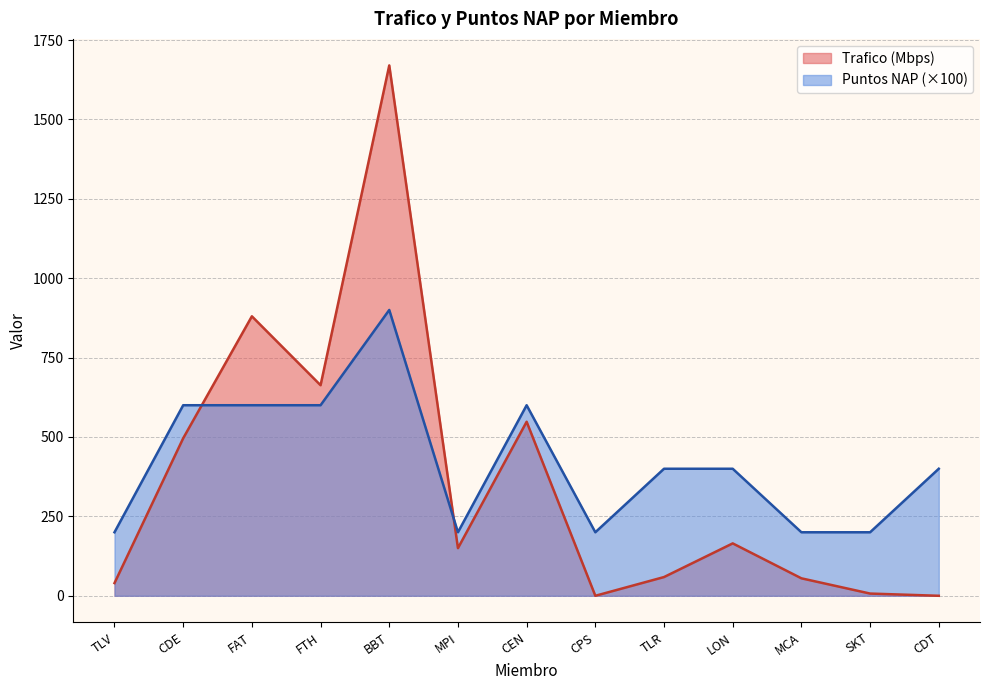

Is it true that Puntos NAP equals 400 at TLR?

True